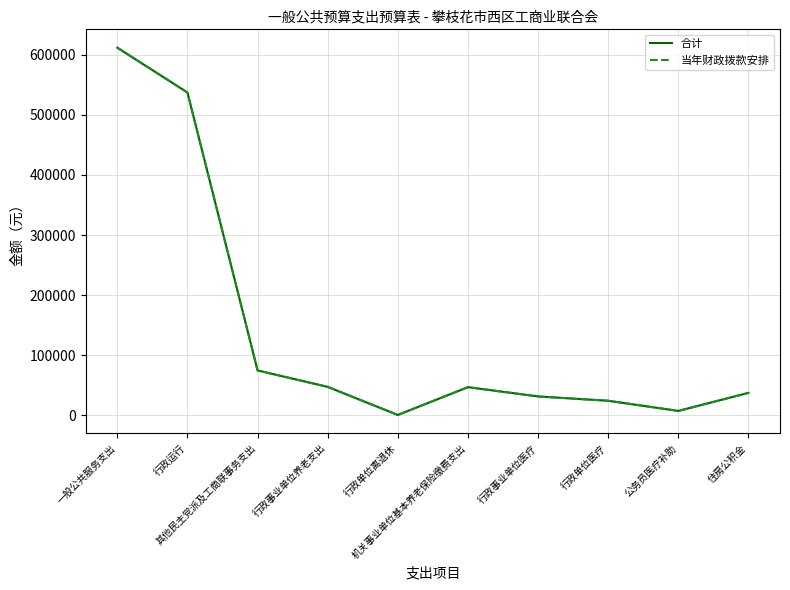

Does the chart have visible grid lines?

Yes